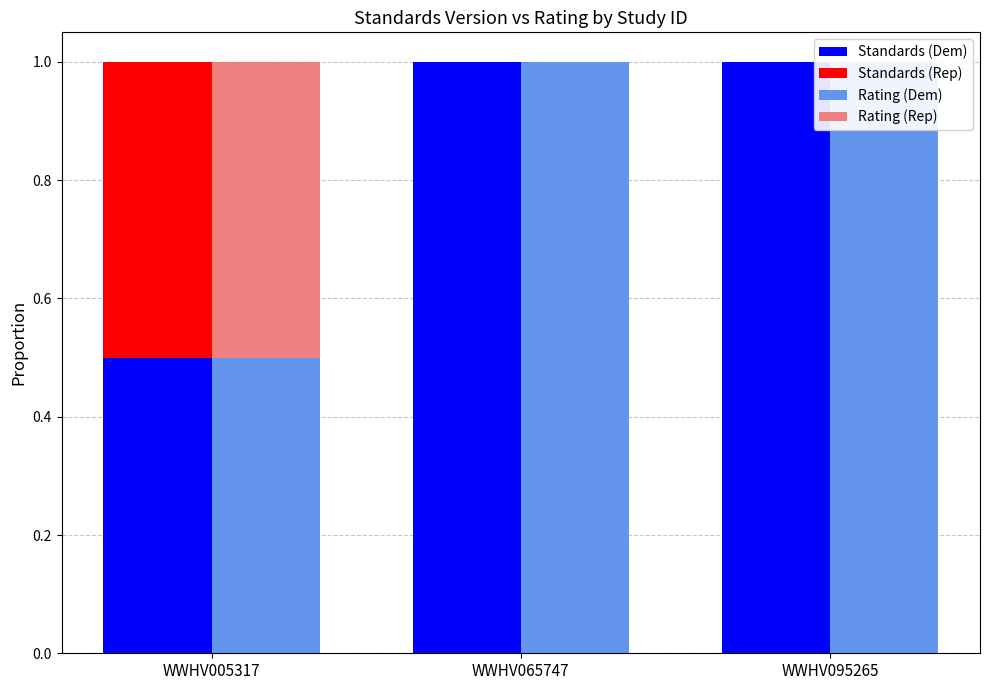

How many data points in Standards (Rep) are above 0?

1